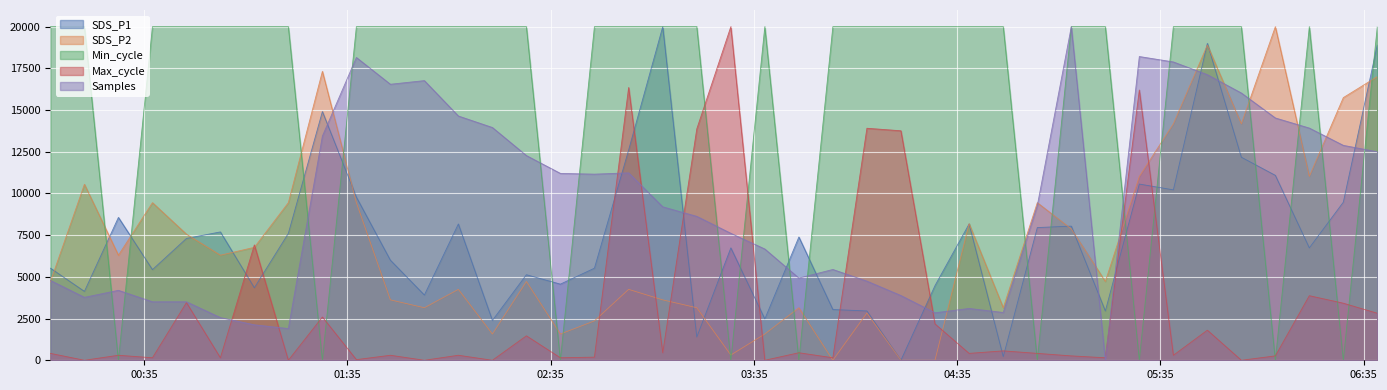

What is the sum of all Samples values?

378004.7